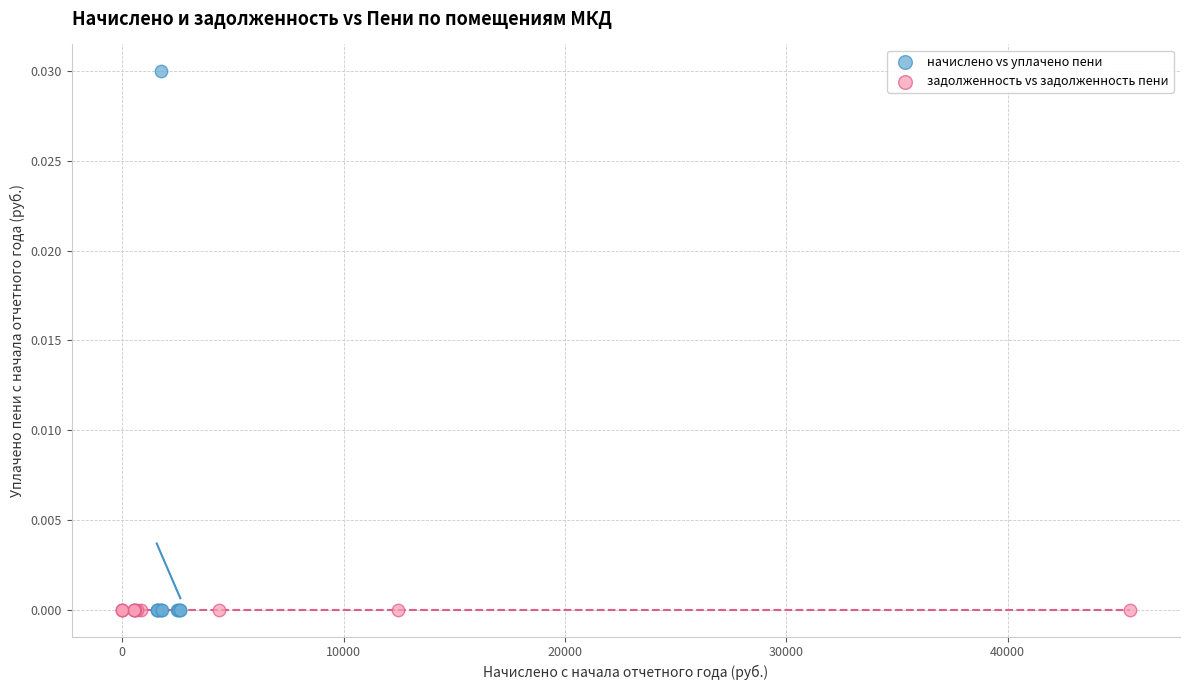

Which series contains the highest Y value?

начислено vs уплачено пени